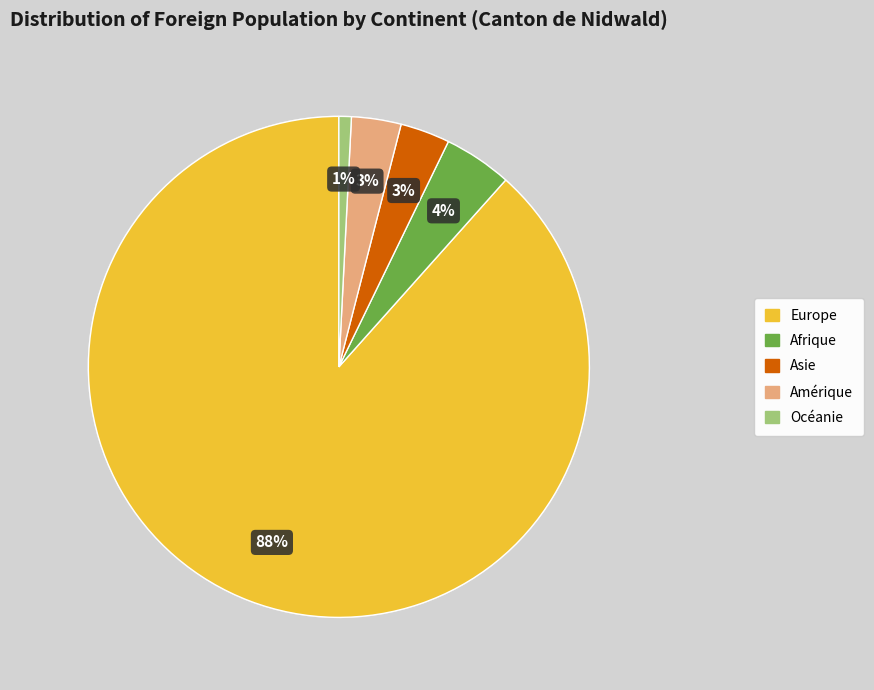

Combined, do Océanie and Amérique account for over 50%?

No